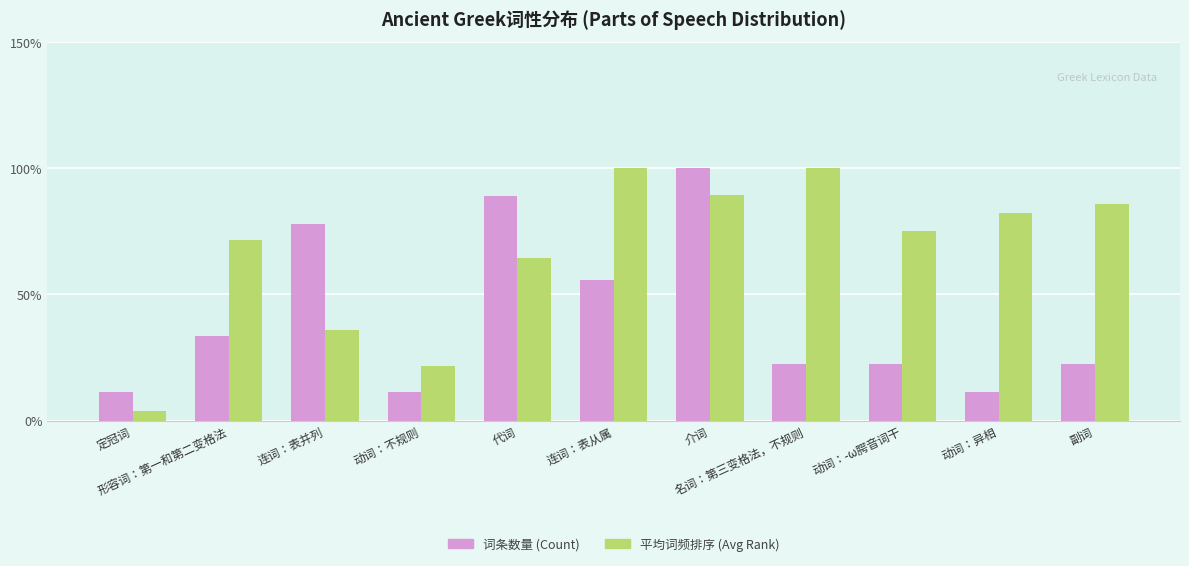

The 平均词频排序 (Avg Rank) series shows 16.1 at 动词：-ω腭音词干. True or false?

False